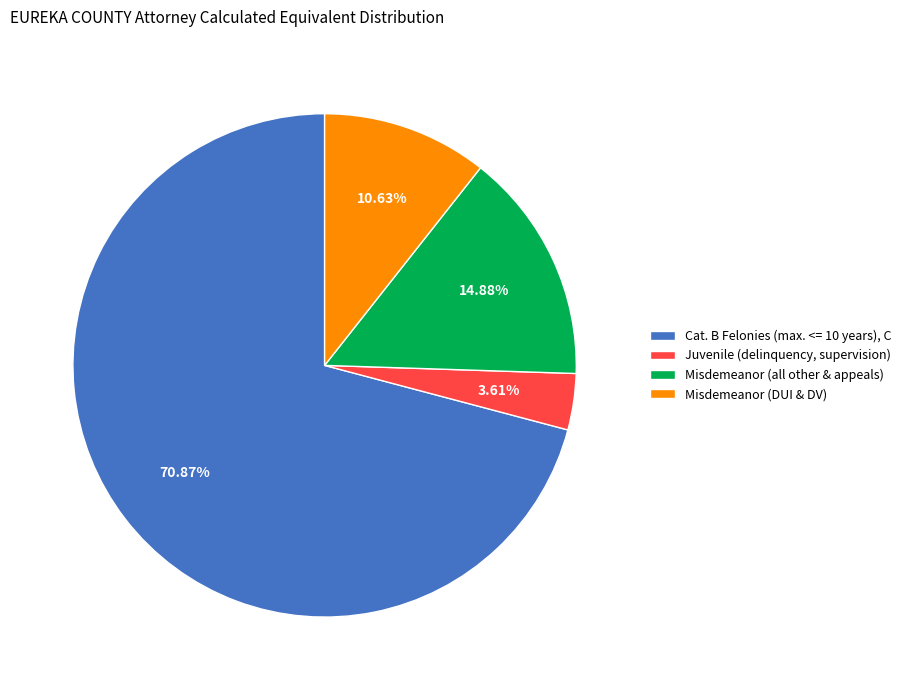

True or false: Cat. B Felonies (max. <= 10 years), C accounts for 57% of the total.

False